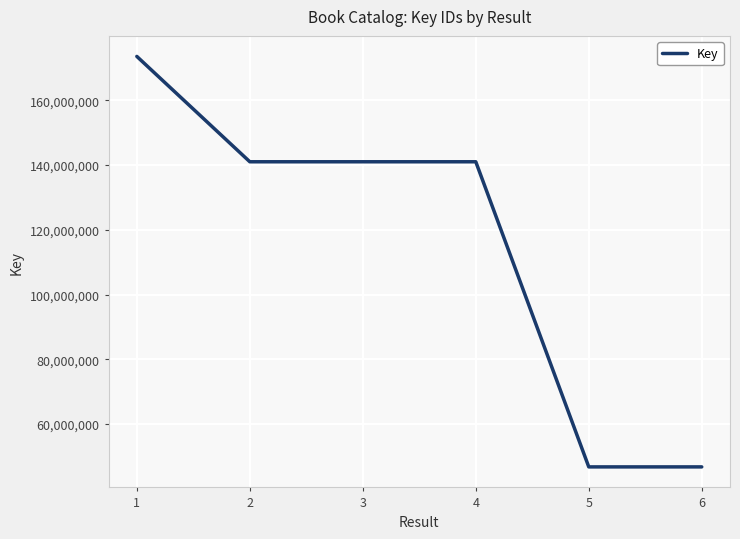

What is the difference between the maximum and second lowest values?

126758844